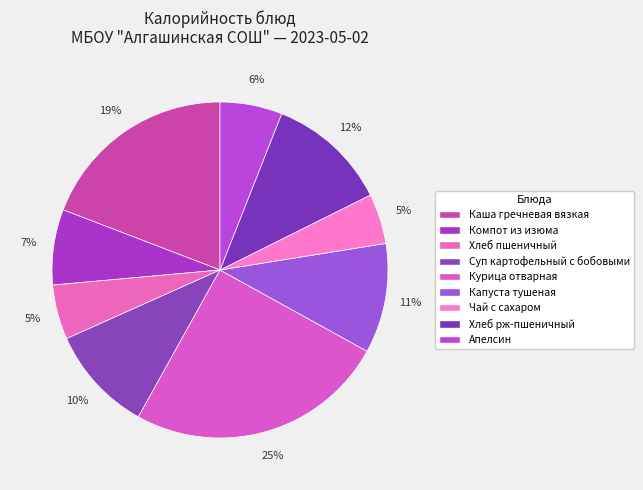

What is the ratio of the value at Курица отварная to the value at Апелсин?

4.2